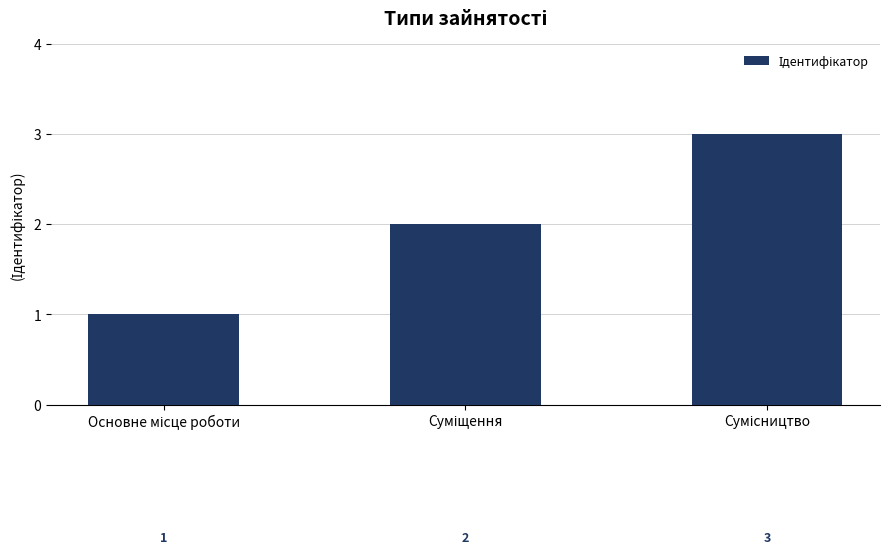

What is the sum of all values?

6